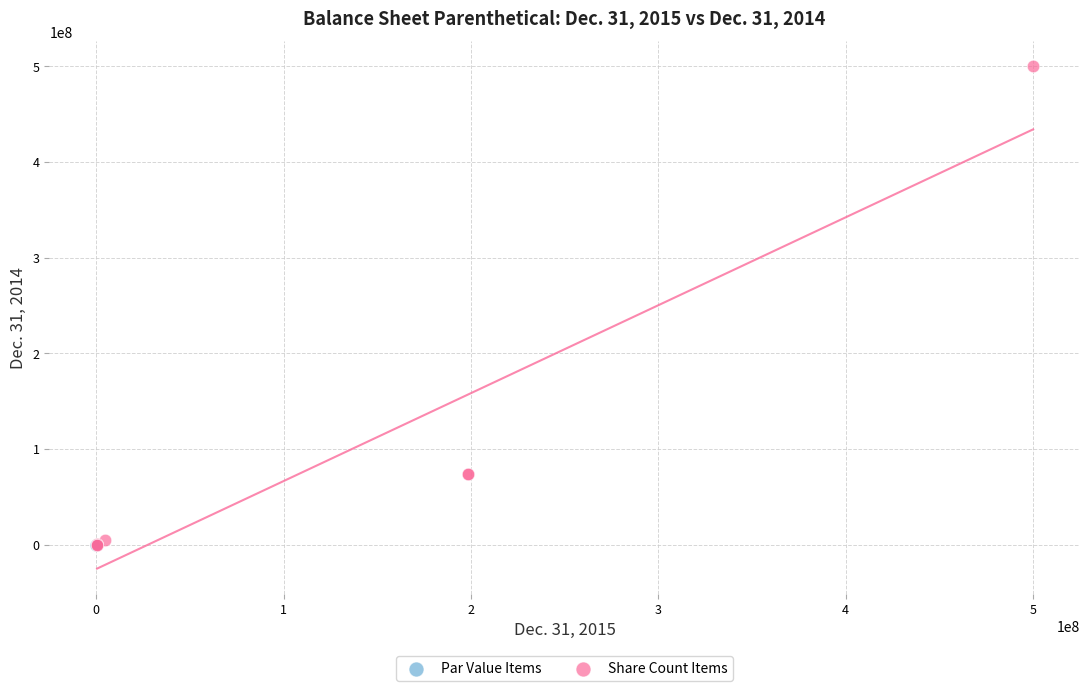

Which series has the widest spread of Y values?

Share Count Items